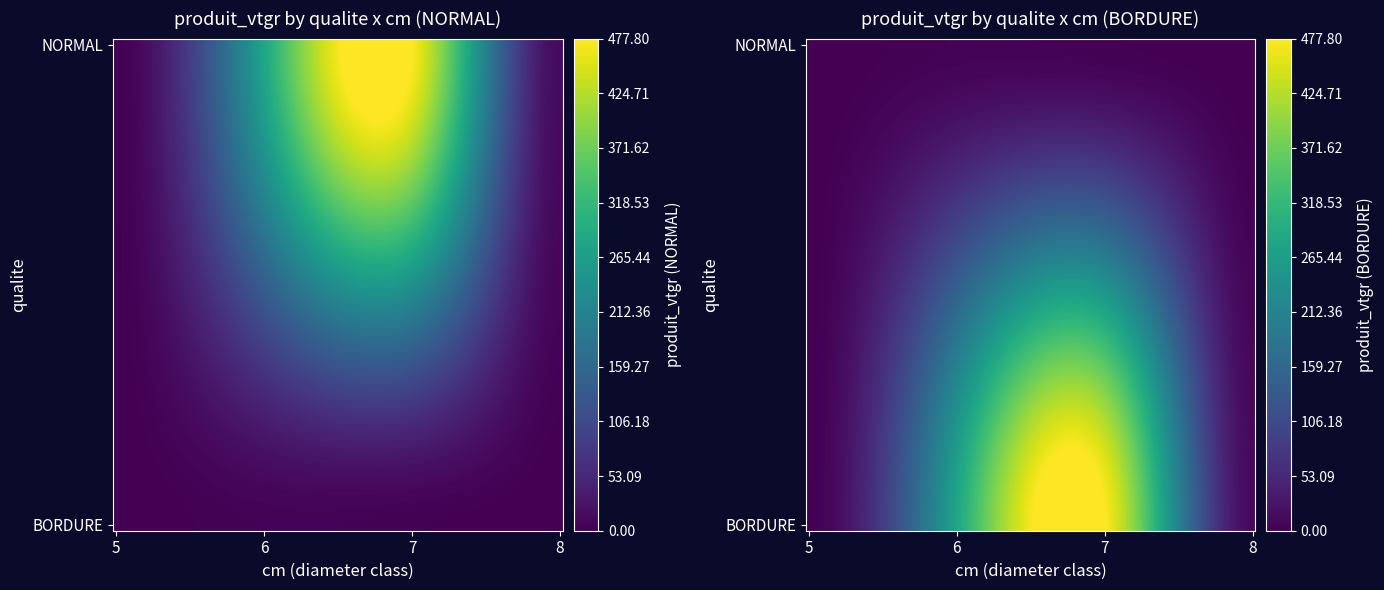

Rank the categories by NORMAL value from lowest to highest.

5, 8, 6, 7